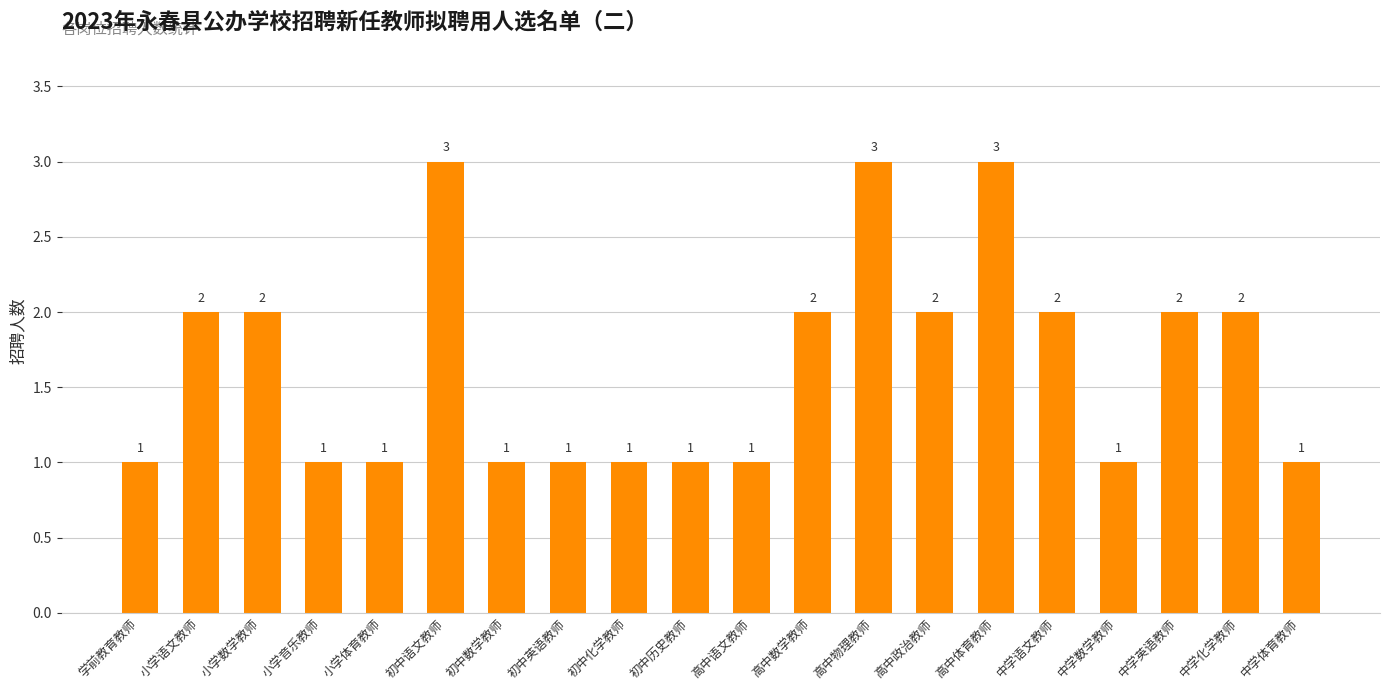

Reading left to right, extract all data points from this chart.

1	2	2	1	1	3	1	1	1	1	1	2	3	2	3	2	1	2	2	1